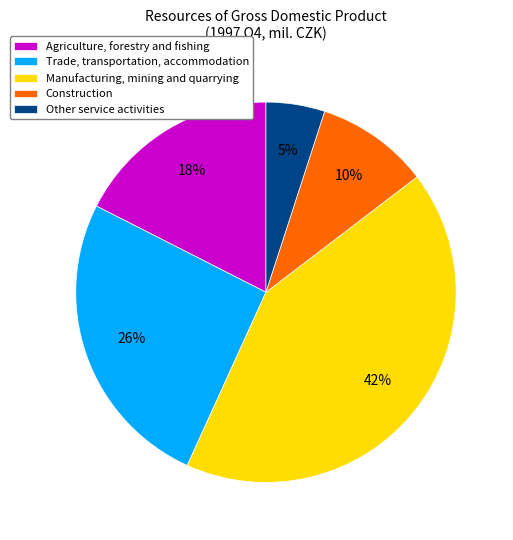

To the nearest percent, what is the combined percentage of Other service activities and Construction?

15%